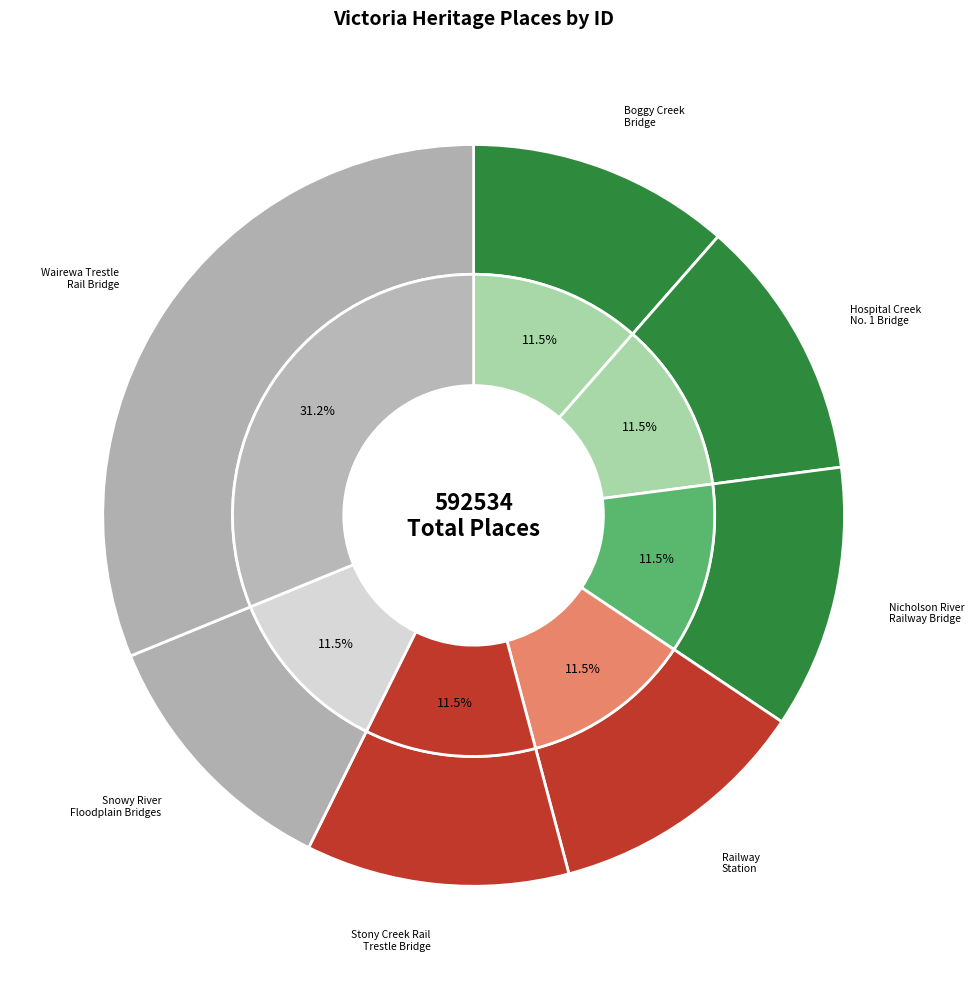

How many slices are in this pie chart?

7